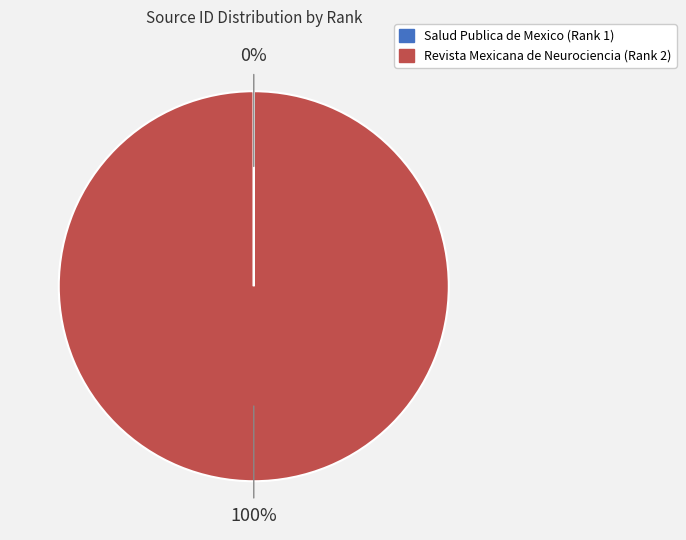

To the nearest percent, what portion does Revista Mexicana de Neurociencia (Rank 2) represent?

100%